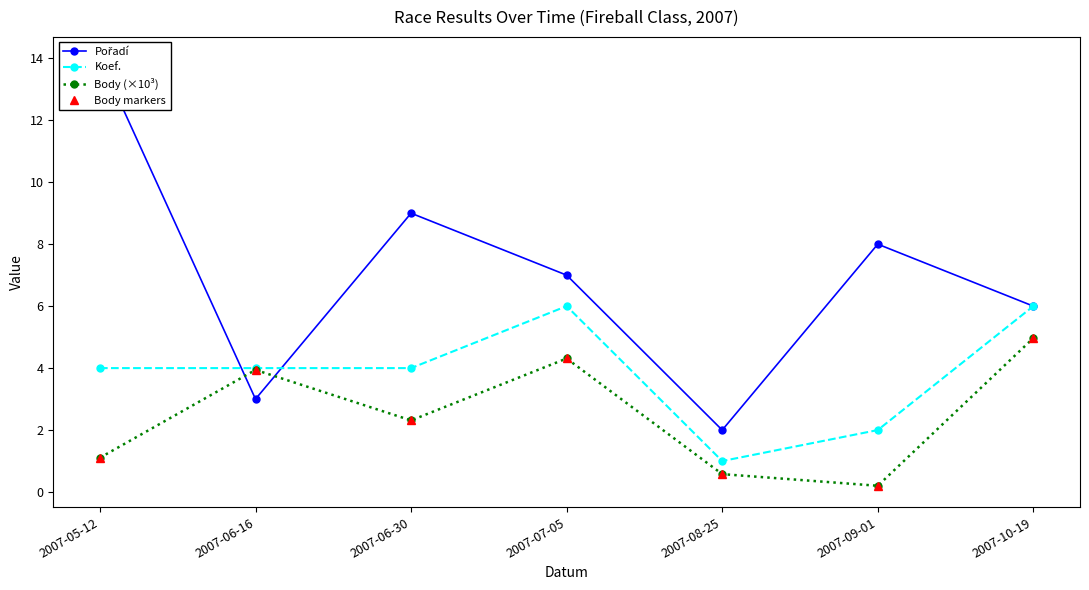

What is the difference between the second highest and minimum values in the Koef. series?

5.0